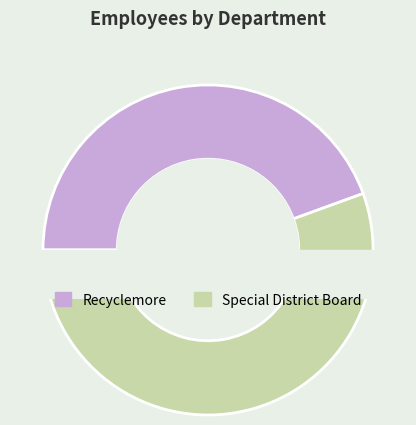

Do Recyclemore and Special District Board together represent more than half of the pie?

Yes